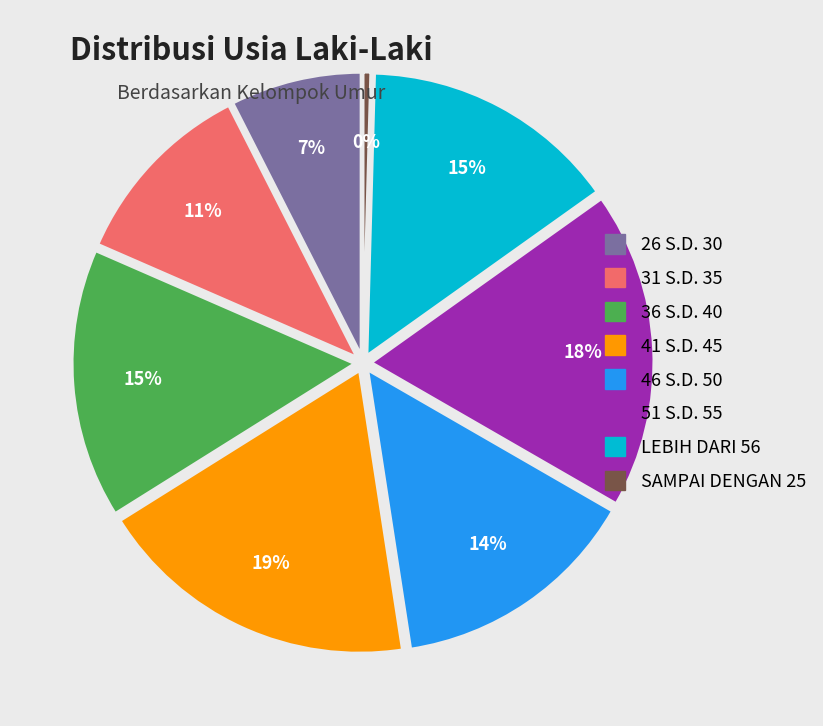

Is 41 S.D. 45 the majority of the pie?

No